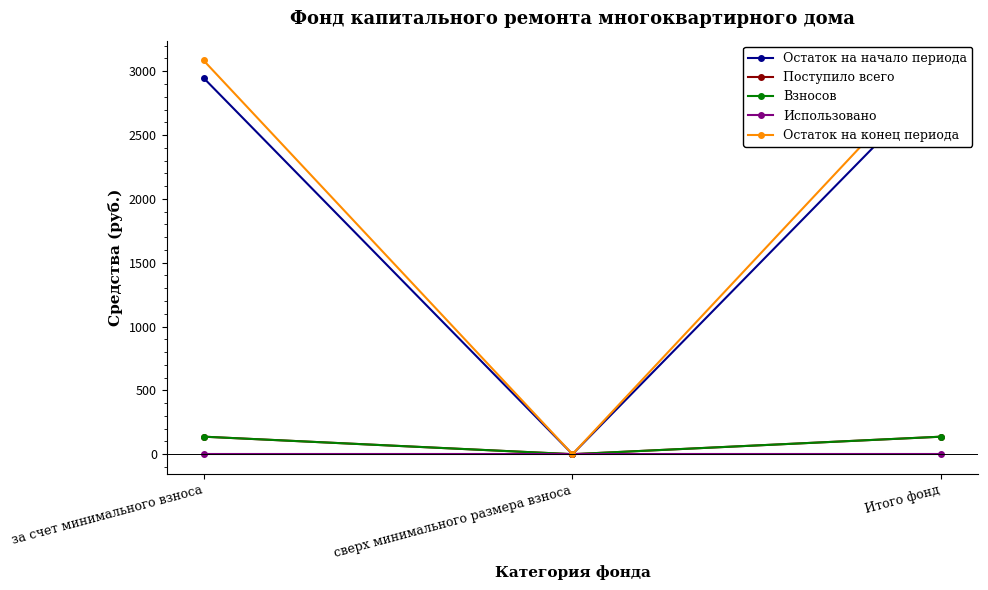

Rank the series by their maximum value, from highest to lowest.

Остаток на конец периода, Остаток на начало периода, Поступило всего, Взносов, Использовано